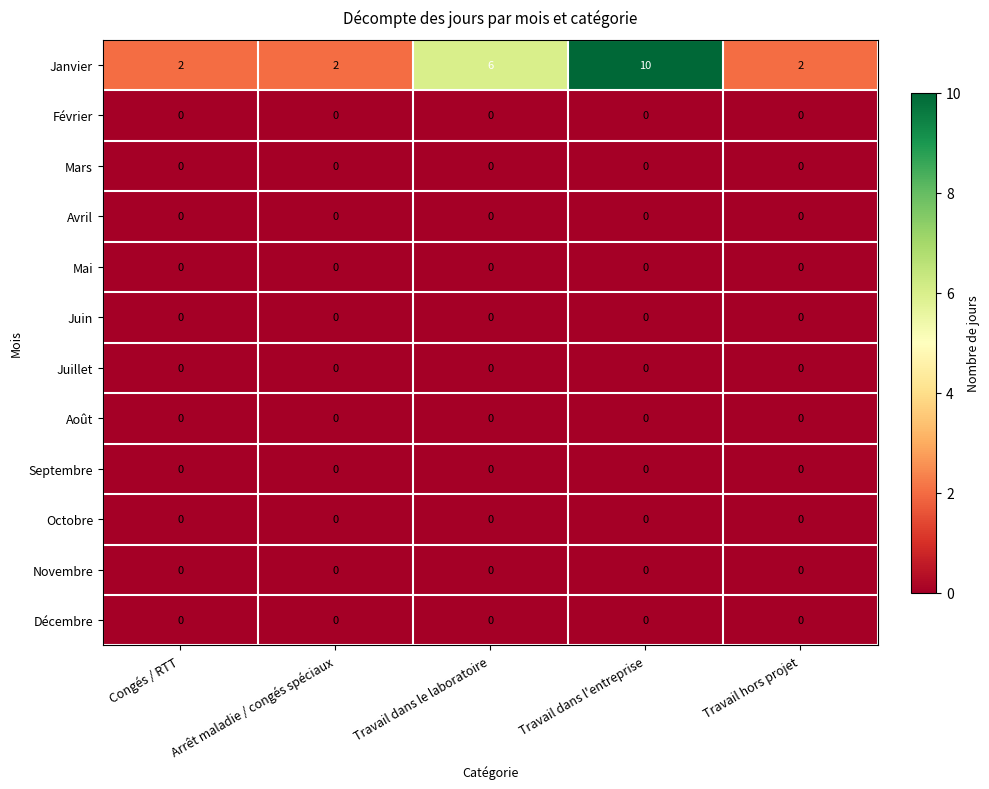

What is the highest value of the Janvier series?

10